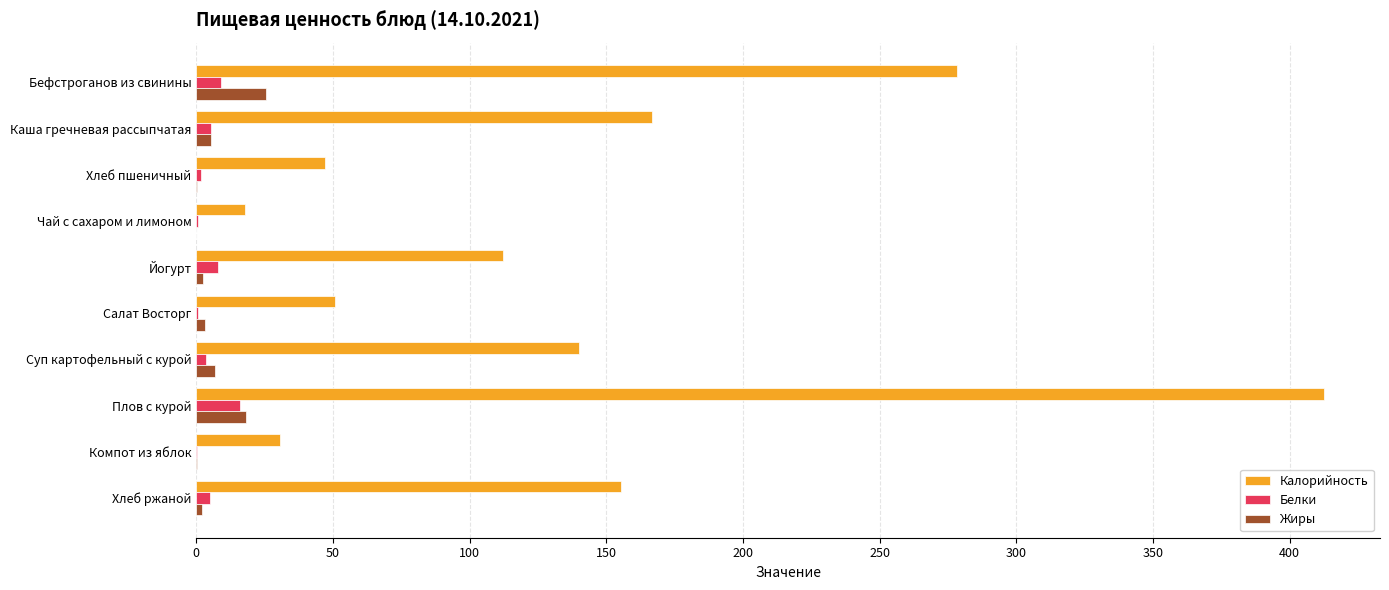

Count the number of categories in the chart.

10